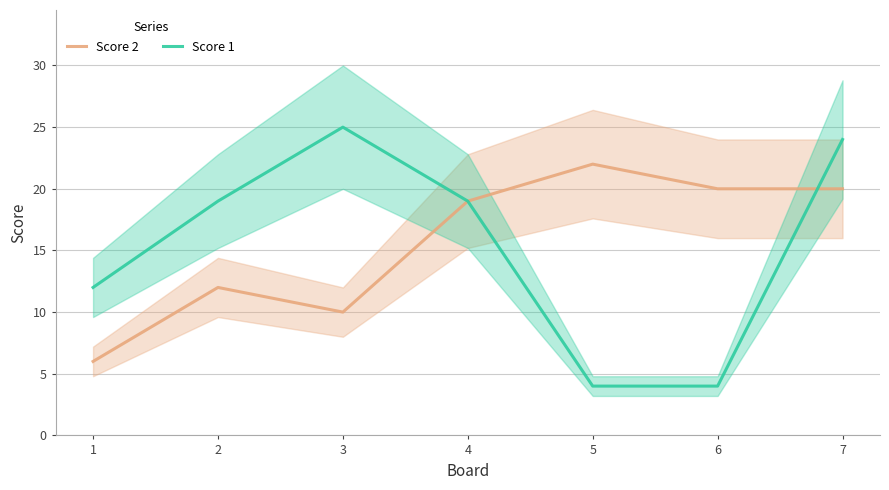

What is the approximate value of Score 2 at 6, to the nearest 5?

20